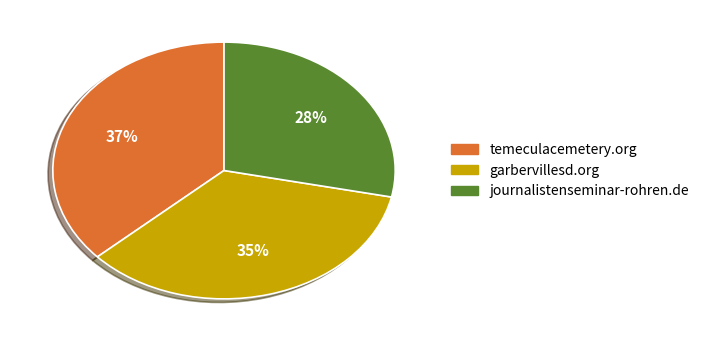

Is there any slice that represents more than half of the pie?

No